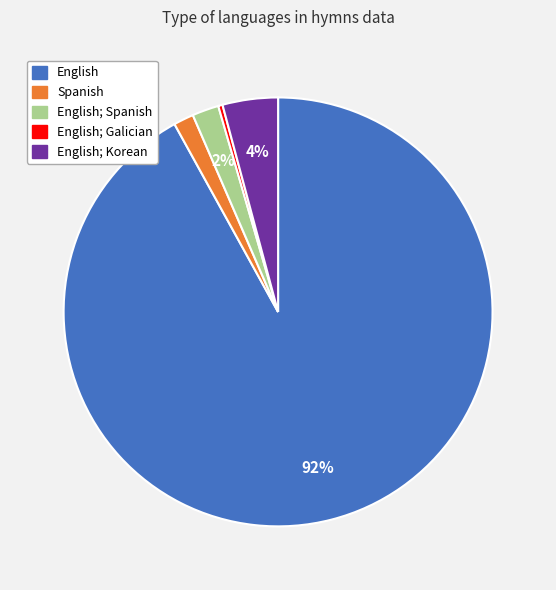

True or false: English; Spanish accounts for 2% of the total.

True